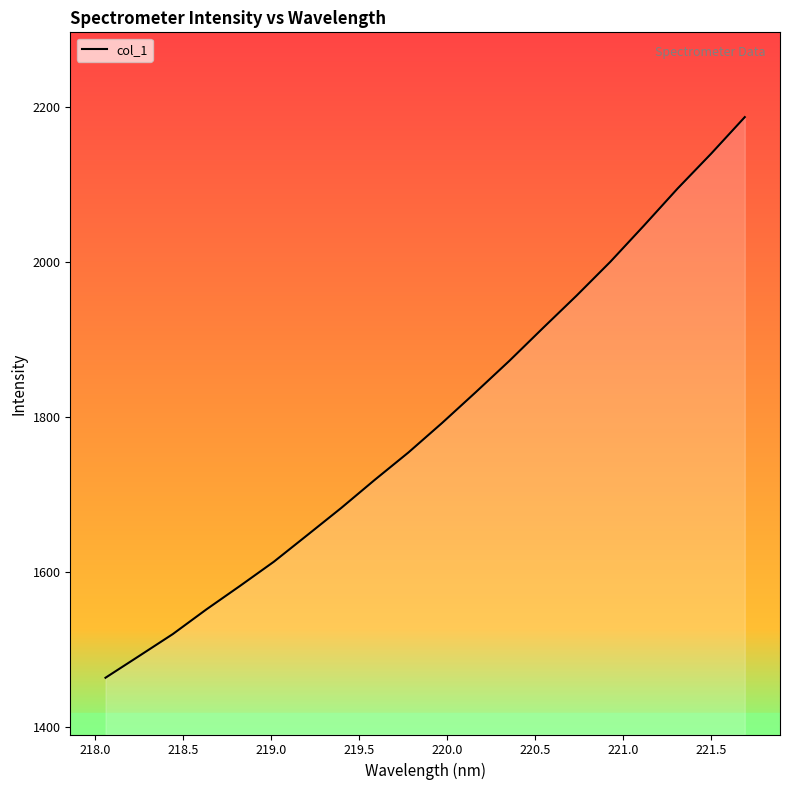

What is the minimum value shown in the chart?

1464.1